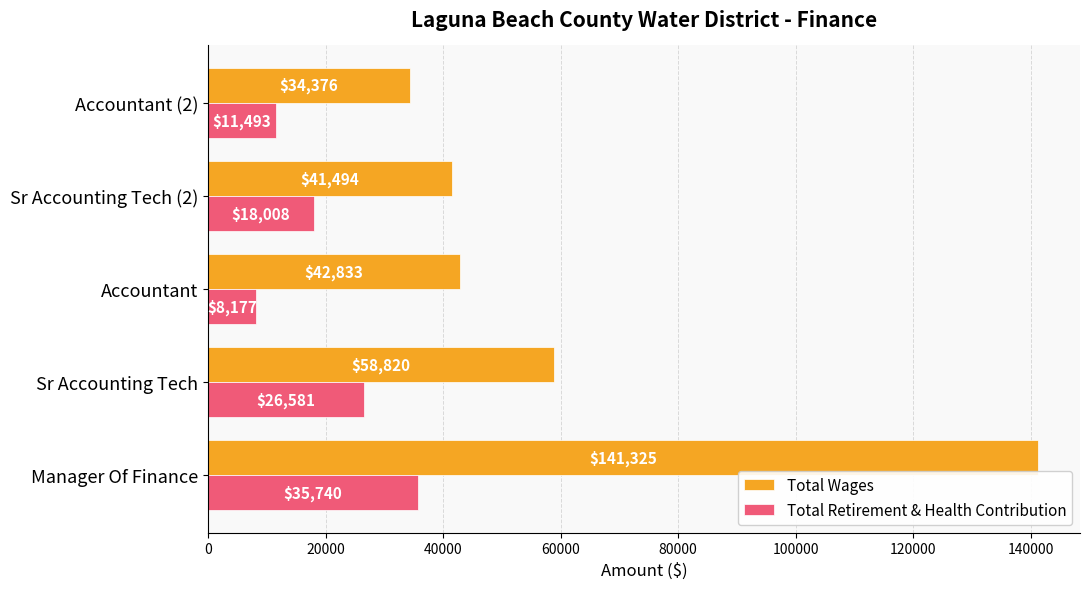

Rank the series by their maximum value, from lowest to highest.

Total Retirement & Health Contribution, Total Wages